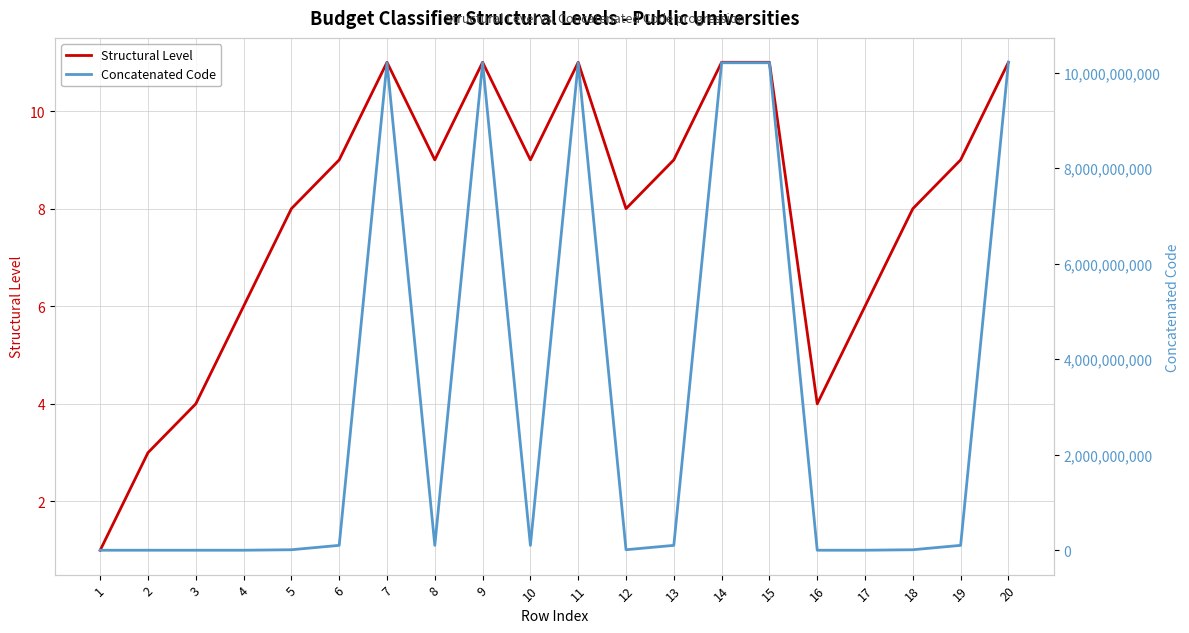

What is the average value of the Concatenated Code series?

3090603036